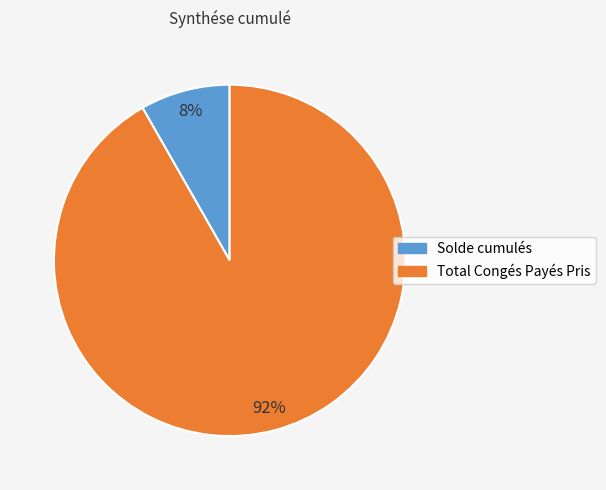

Which slice is the smallest?

Solde cumulés